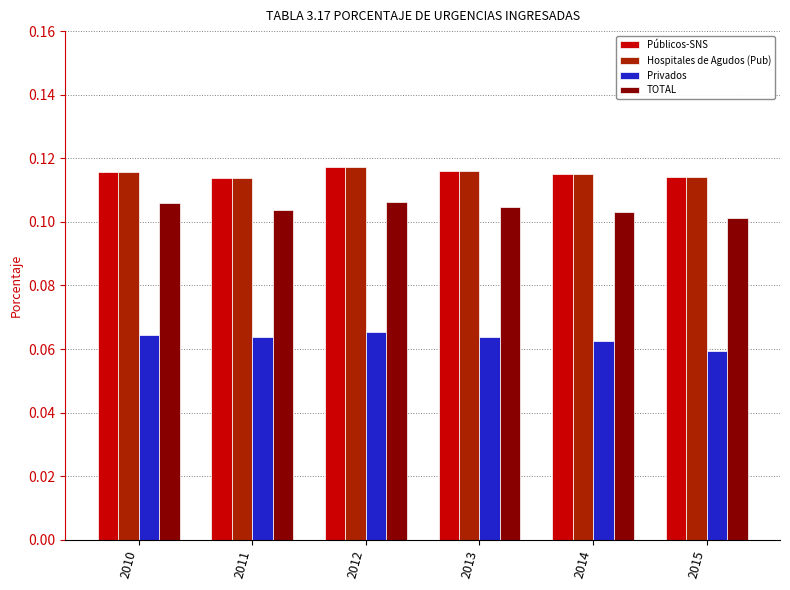

Are the bars grouped side by side (vs. stacked)?

Yes